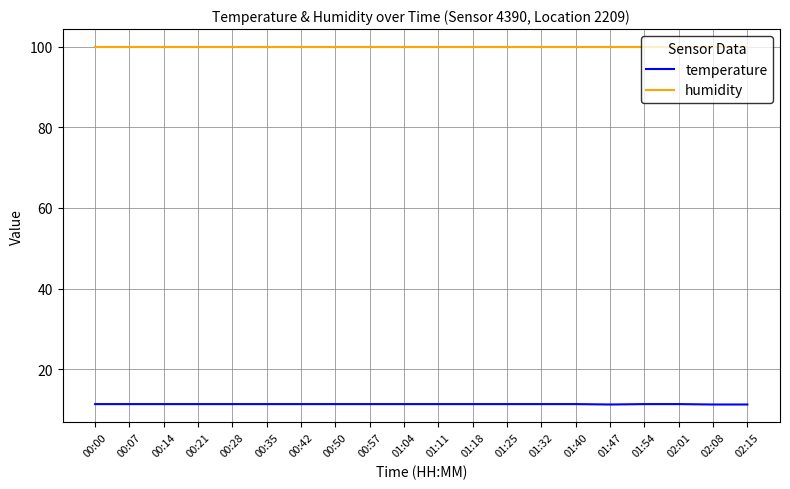

True or false: temperature and humidity intersect in this chart.

False